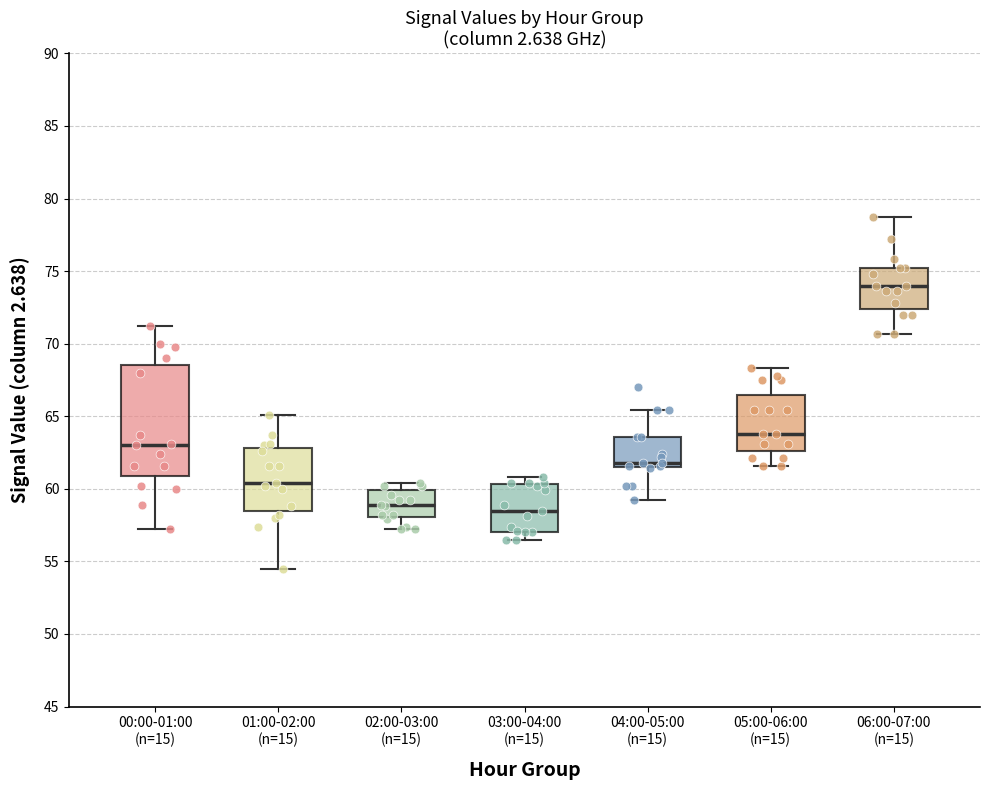

Comparing the boxes themselves (not the whiskers), which one is the tallest?

00:00-01:00 (n=15)